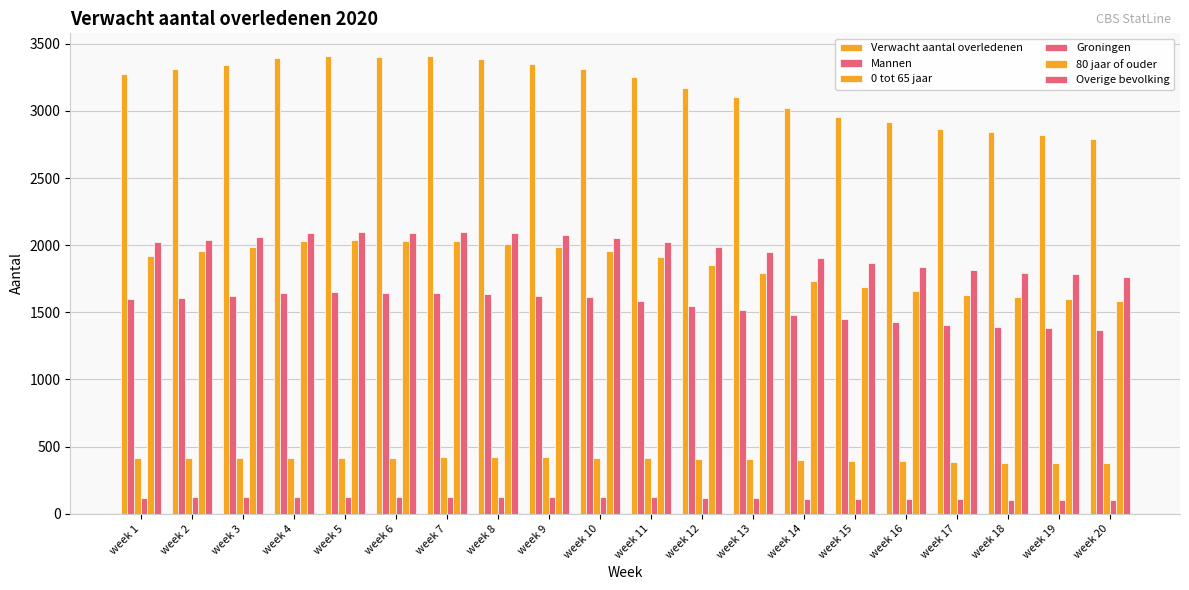

How many categories are shown in the chart?

20